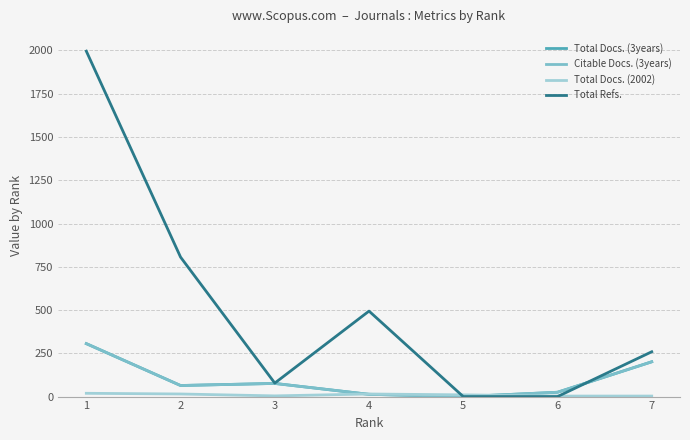

How many times do Citable Docs. (3years) and Total Docs. (2002) cross each other?

2